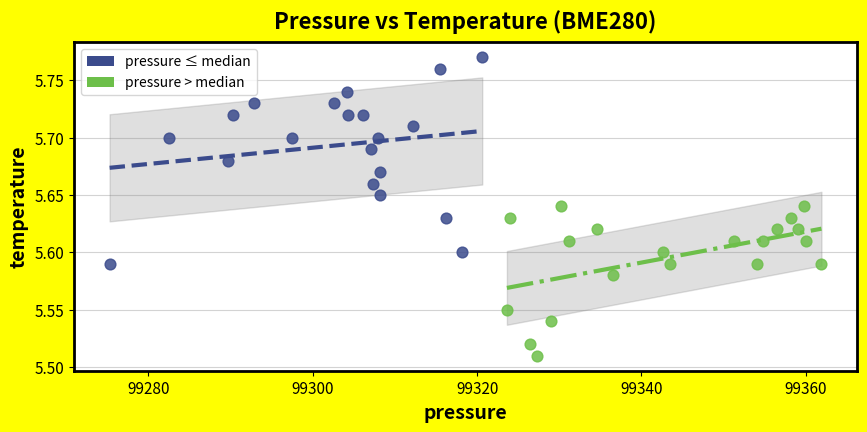

Which series reaches the minimum Y coordinate?

pressure > median